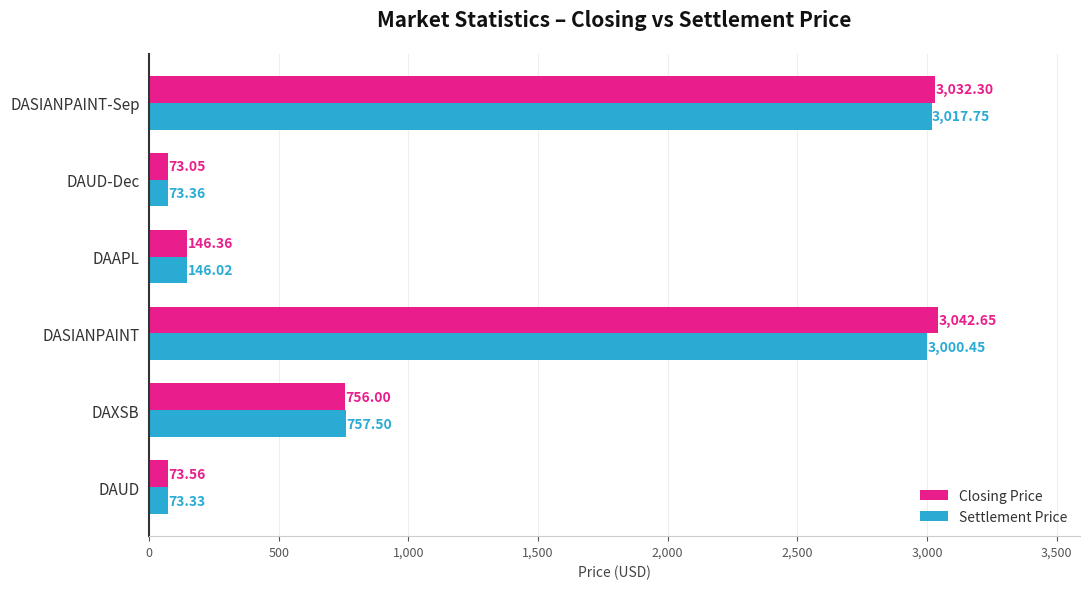

At which category is the sum across all series the highest?

DASIANPAINT-Sep